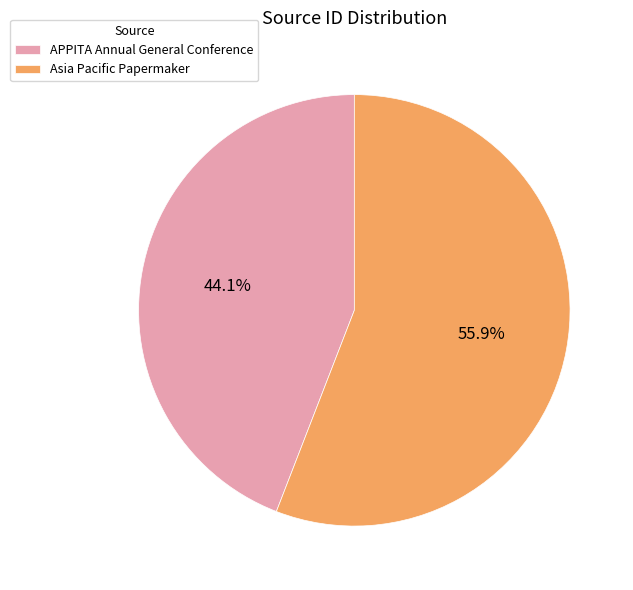

Is there any slice that represents more than half of the pie?

Yes